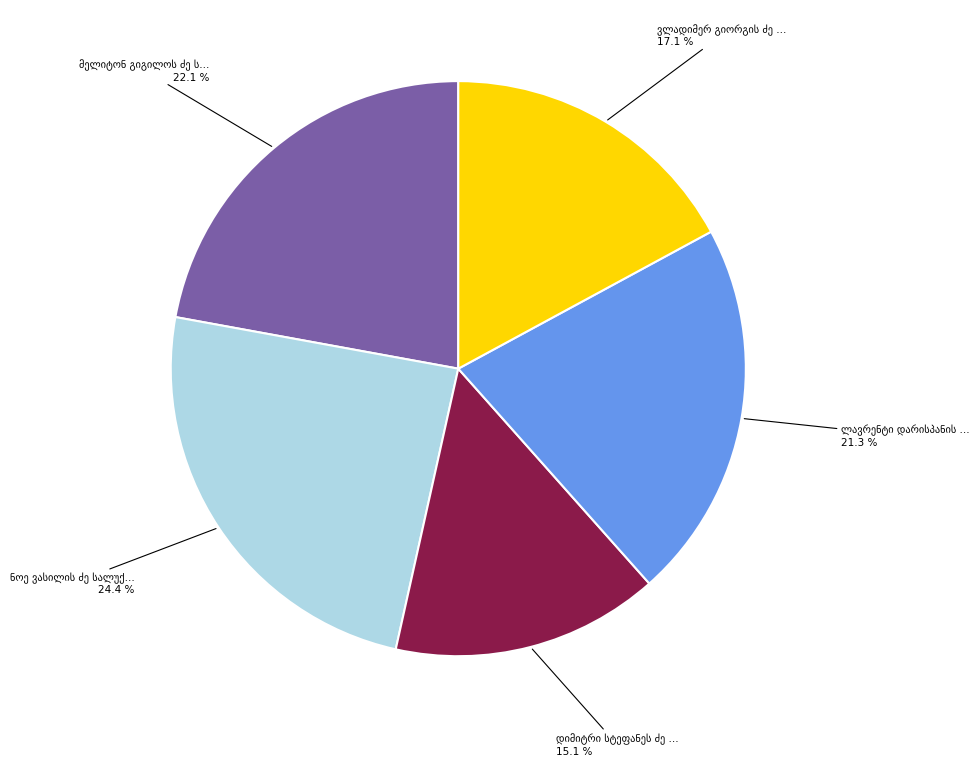

Is there any slice that represents more than half of the pie?

No